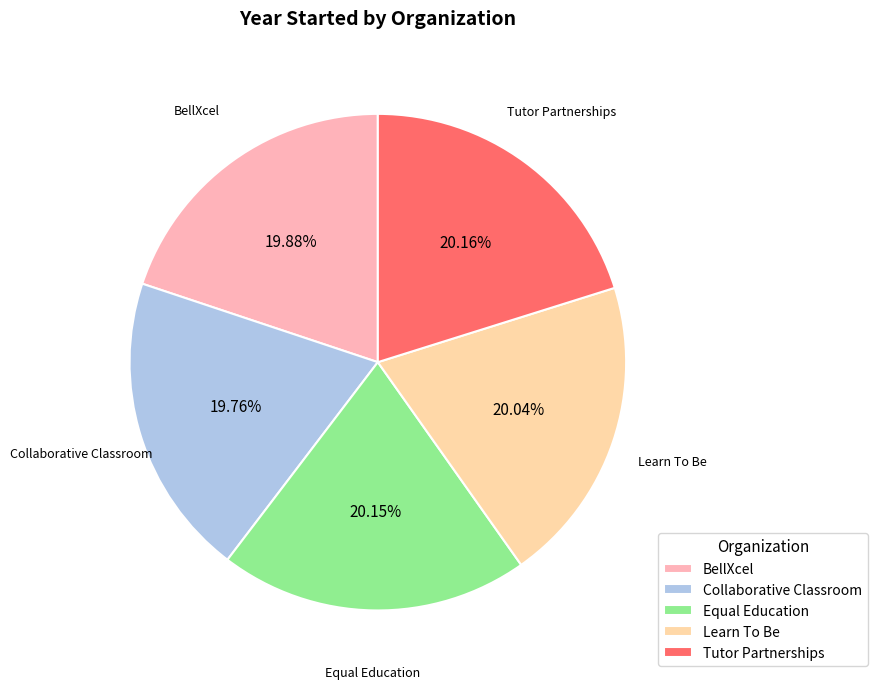

What is the ratio of the value at Equal Education to the value at Collaborative Classroom?

1.0